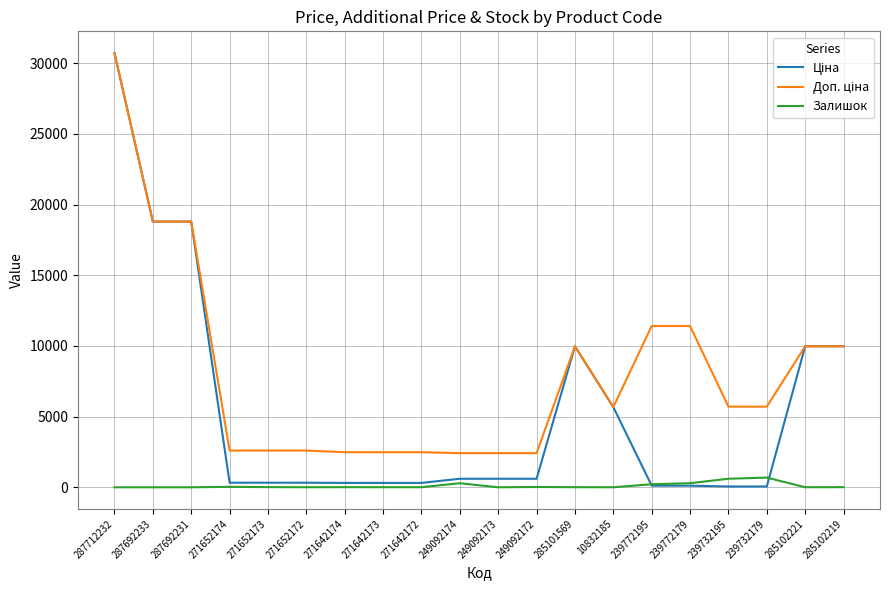

What is the maximum value shown in the chart?

30717.1